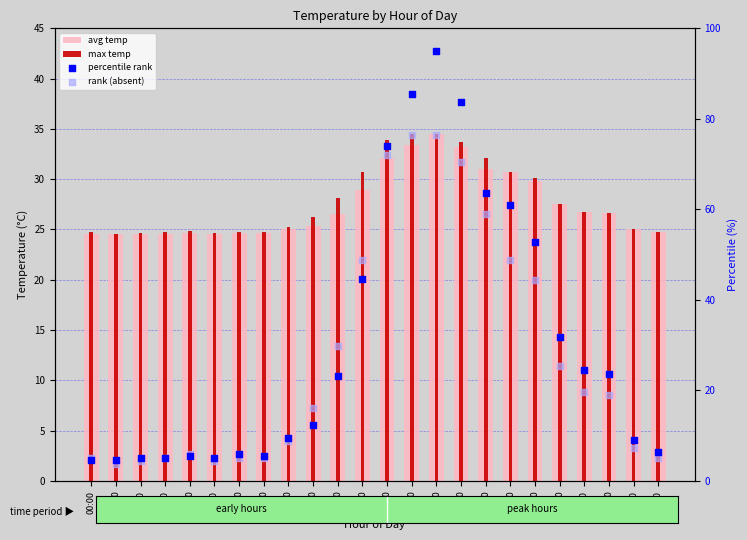

Which series contains the lowest Y value?

rank (absent)